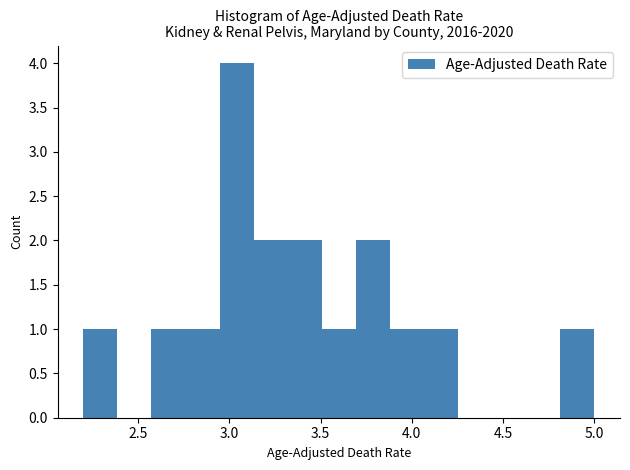

Read against the x-axis, roughly where is the centre of the tallest bar?

3.05